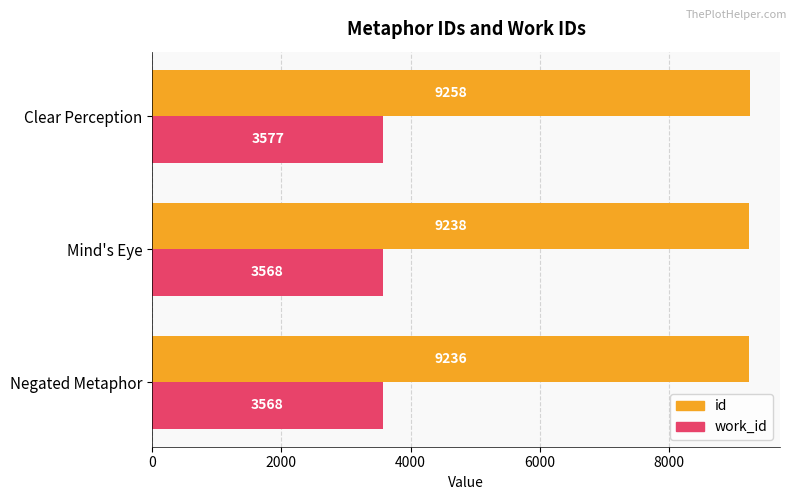

What is the sum of all work_id values?

10713